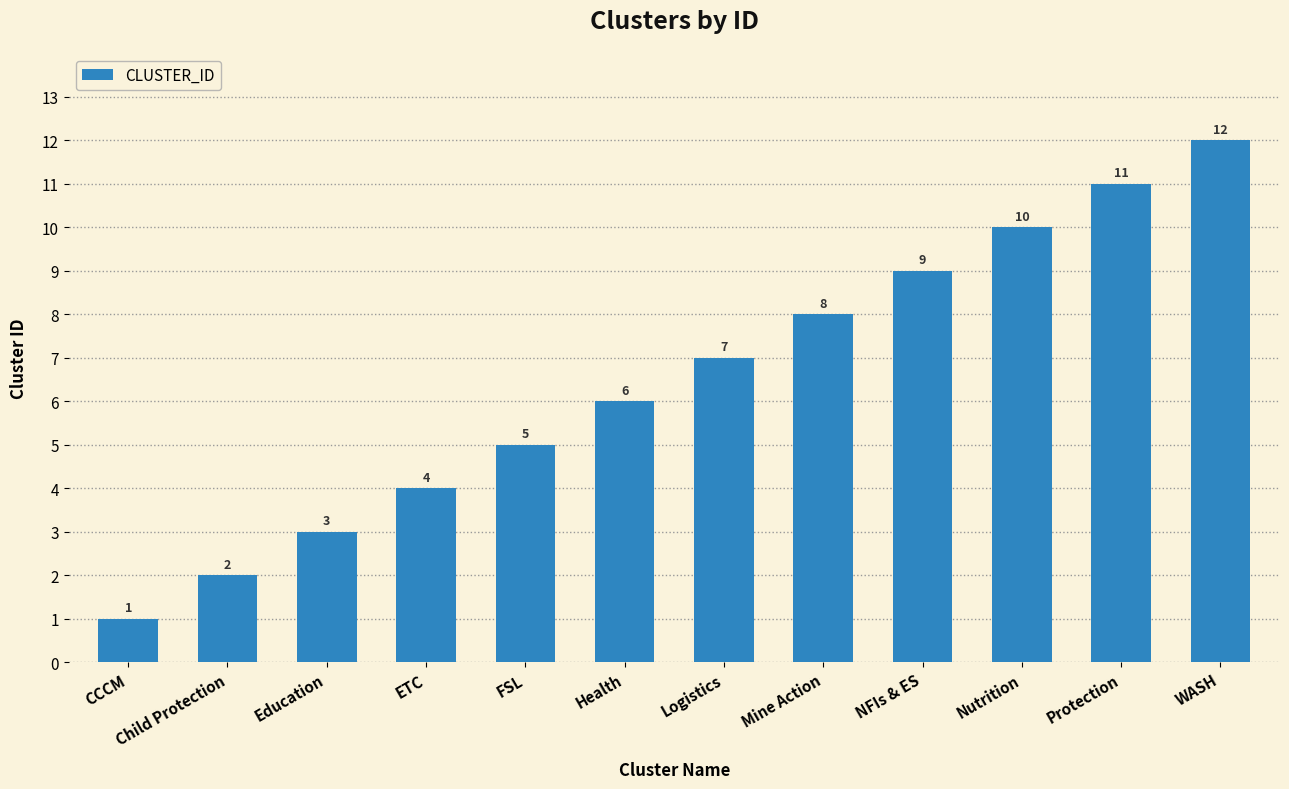

Does the chart contain stacked bars?

No